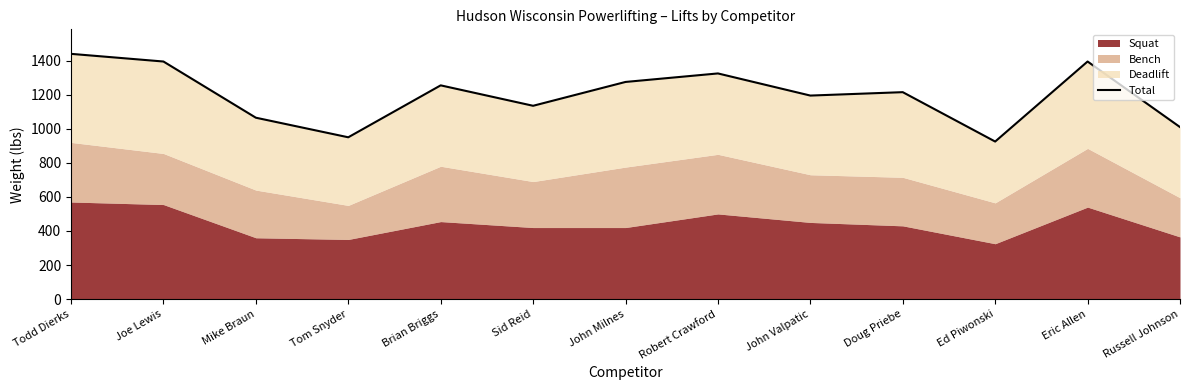

What is the maximum value shown in the chart?

1440